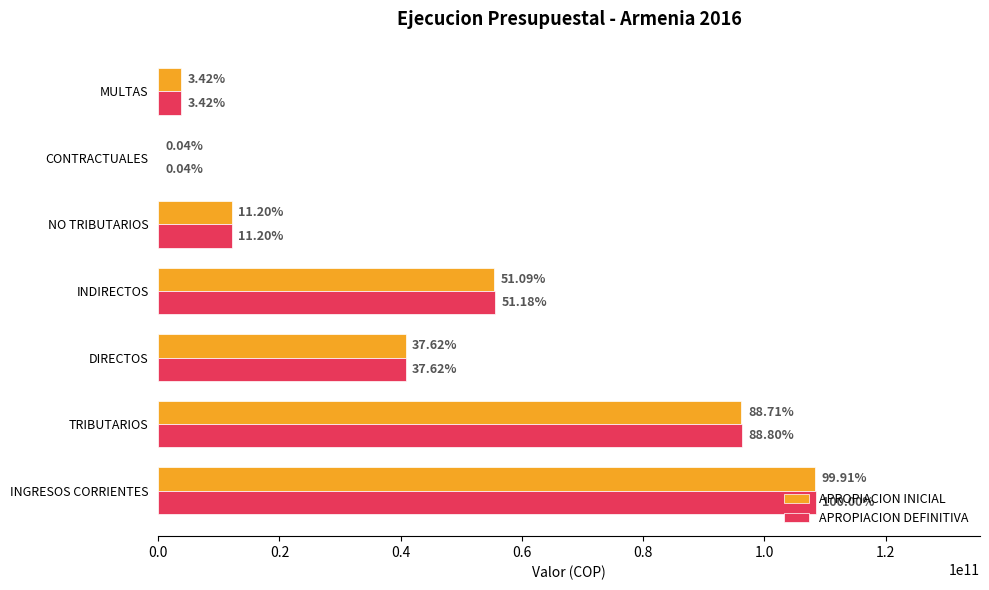

What are all the series names shown in the legend?

APROPIACION INICIAL, APROPIACION DEFINITIVA